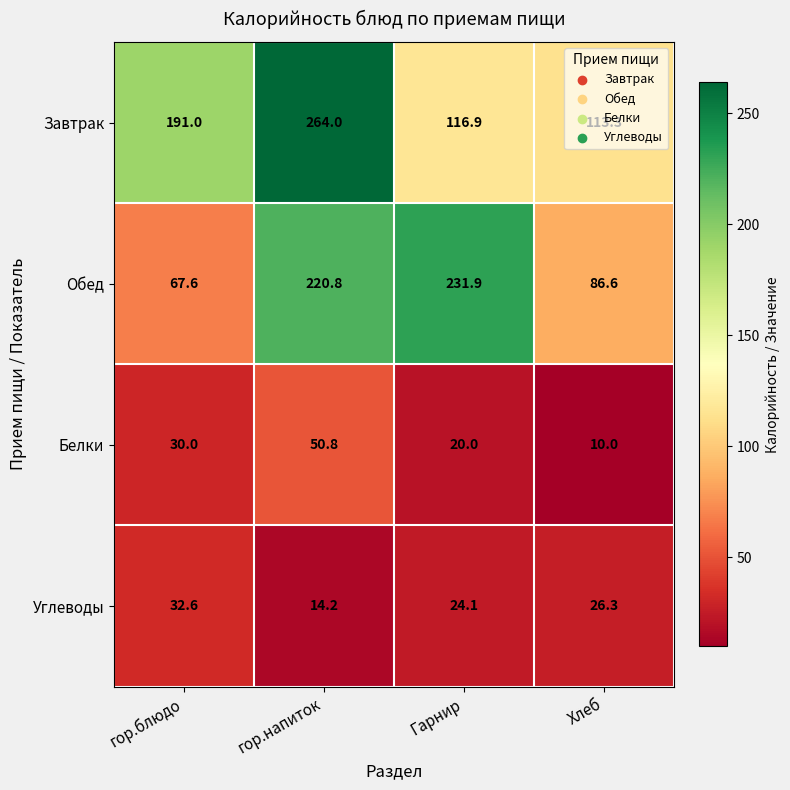

Is it true that Белки equals 10.0 at Хлеб?

True